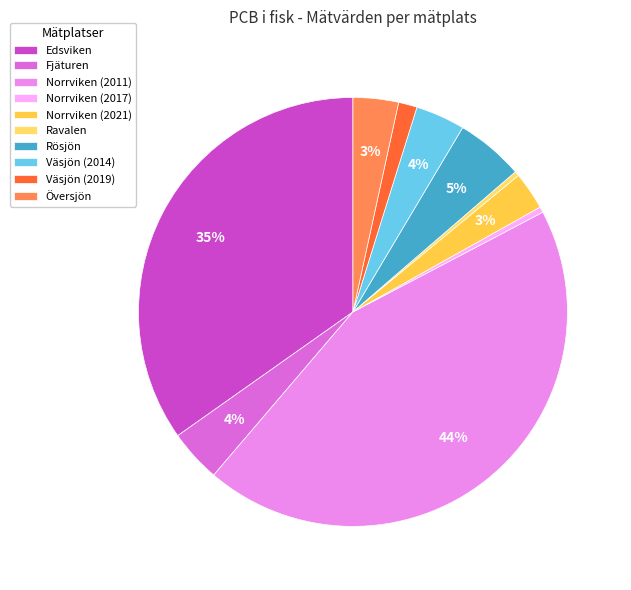

Rank the categories by value from lowest to highest.

Ravalen, Norrviken (2017), Väsjön (2019), Norrviken (2021), Översjön, Väsjön (2014), Fjäturen, Rösjön, Edsviken, Norrviken (2011)